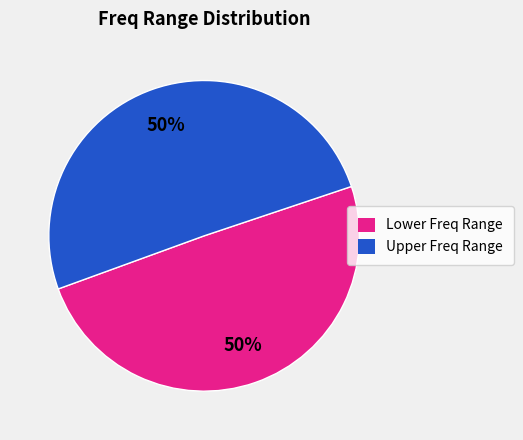

To the nearest percent, what is the average slice percentage?

50%